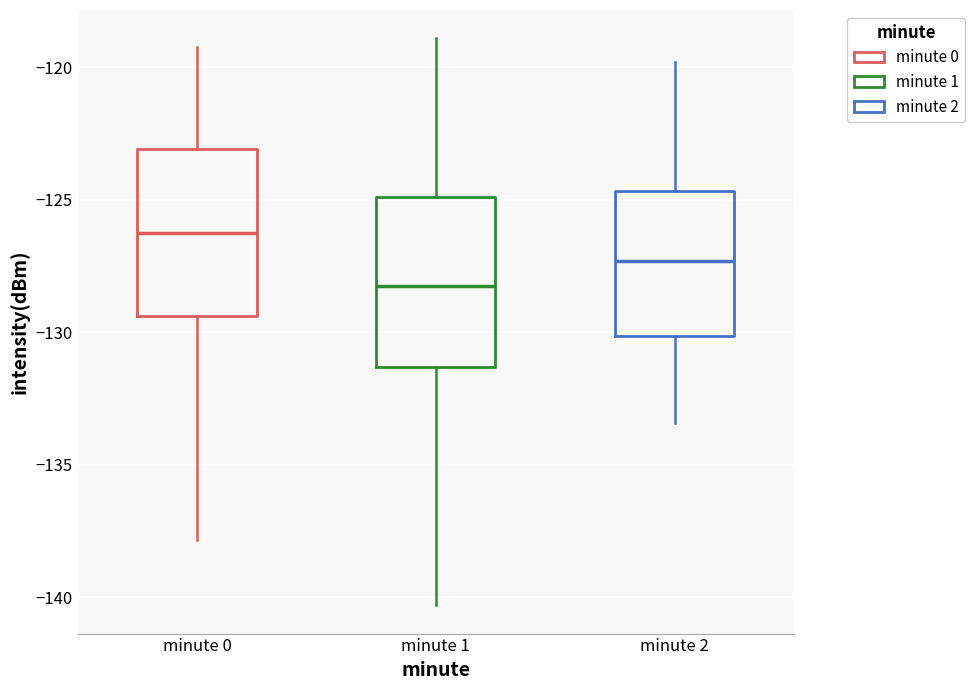

Reading left to right, transcribe this box plot: for each box, give where its median line is, the range the box spans, and where its two whiskers end, as read against the y-axis. The values are not printed on the chart, so give them approximately, as read against the axis.

minute 0: median -126.5, box -129.5 to -123.0, whiskers -138.0 to -119.0
minute 1: median -128.0, box -131.5 to -125.0, whiskers -140.5 to -119.0
minute 2: median -127.5, box -130.0 to -124.5, whiskers -133.5 to -120.0